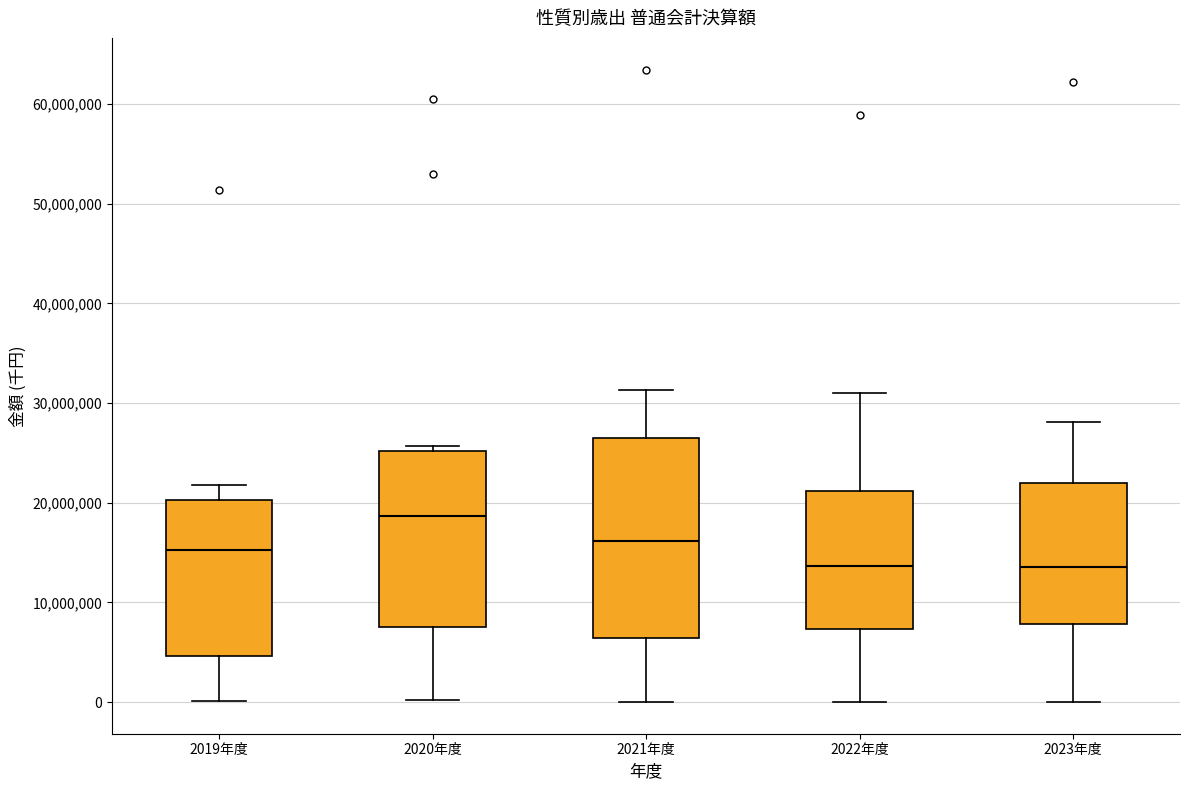

Where is the upper edge of the box for 2019年度 on the y-axis? The values are not printed on the chart, so give them approximately, as read against the axis.

20000000